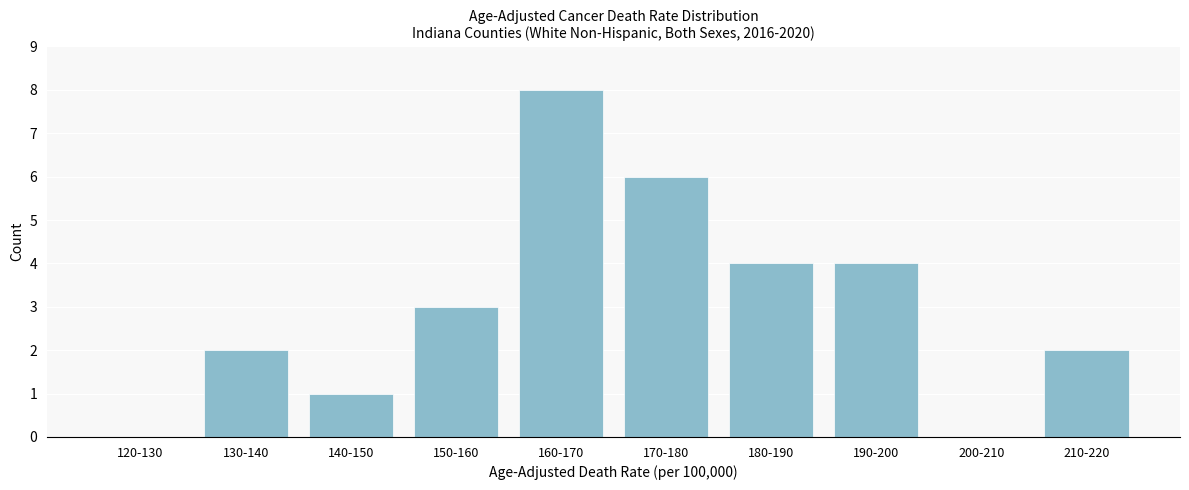

Reading left to right, transcribe all the data shown in this chart.

120-130=0	130-140=2	140-150=1	150-160=3	160-170=8	170-180=6	180-190=4	190-200=4	200-210=0	210-220=2